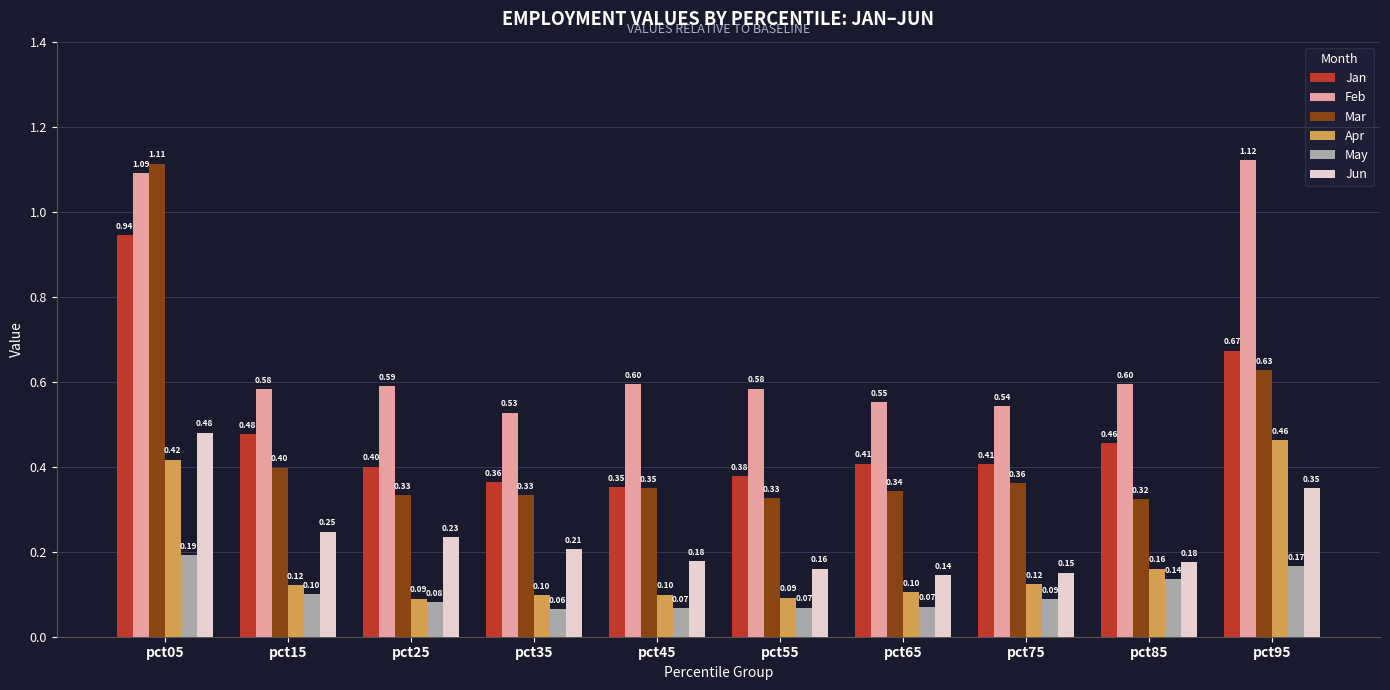

Which series changed the most between pct35 and pct95?

Feb